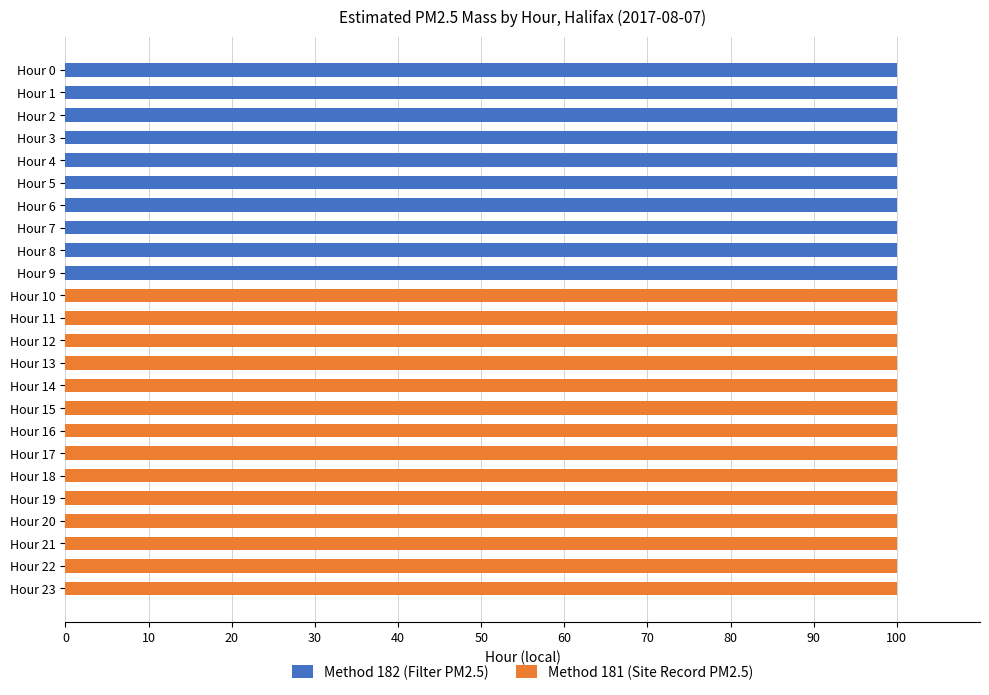

The Method 182 (Filter PM2.5) series shows 0 at Hour 12. True or false?

True